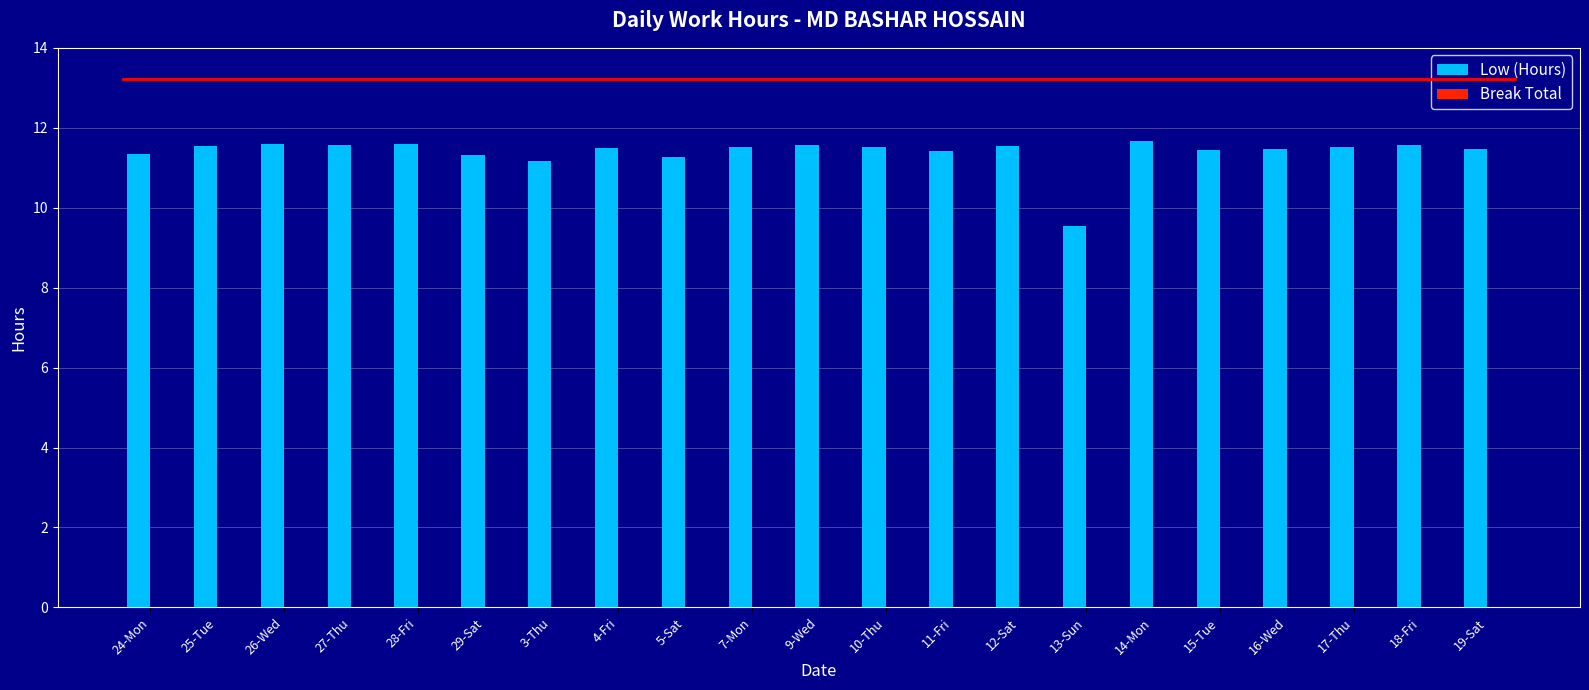

Which category has the lowest value across all series?

13-Sun